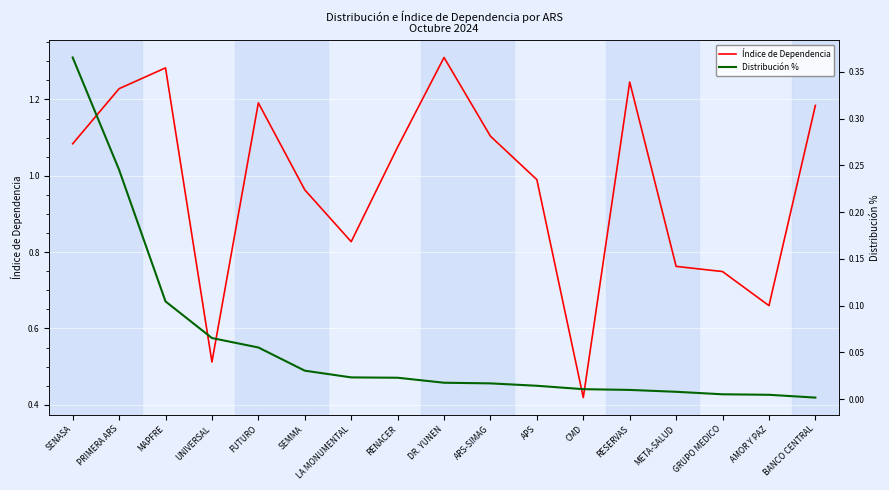

Where is Distribución % nearest to the value 0?

BANCO CENTRAL